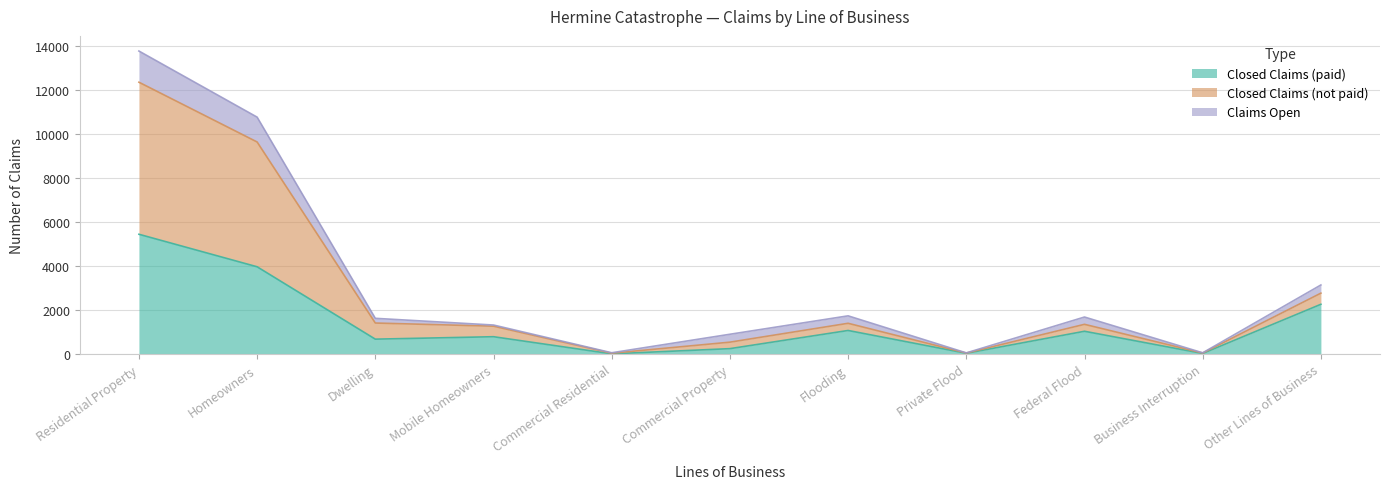

At which category is the sum across all series the highest?

Residential Property